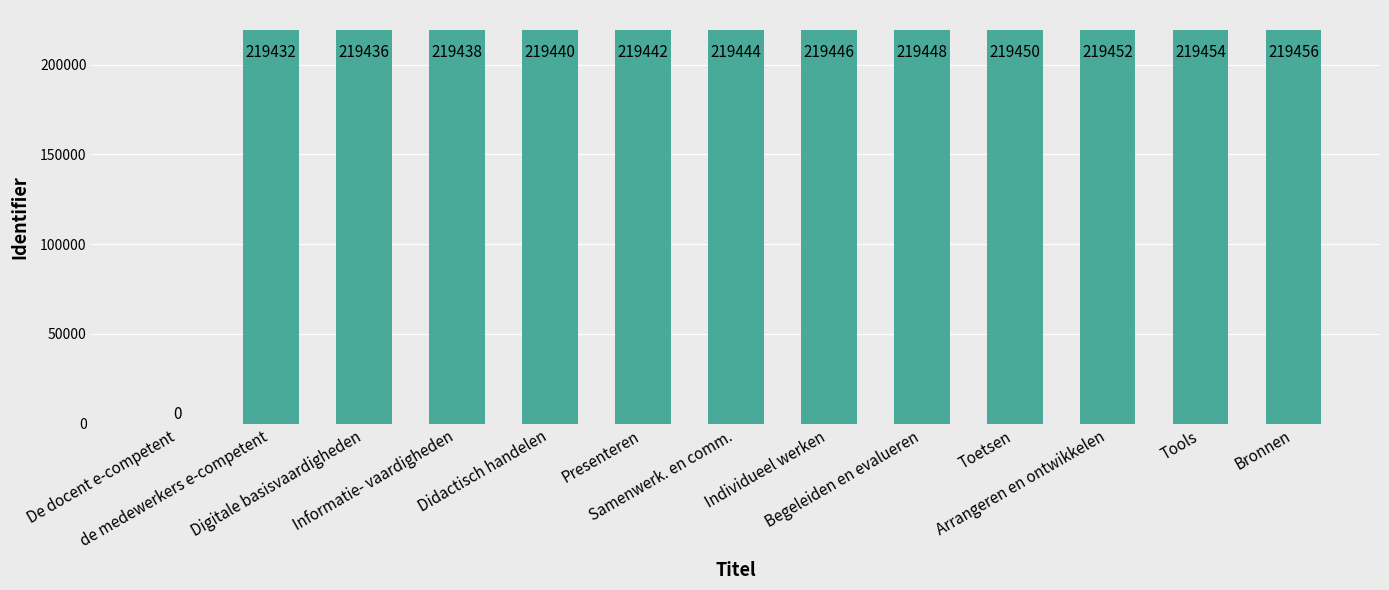

The chart shows a value of 219444 at Samenwerk. en comm.. True or false?

True